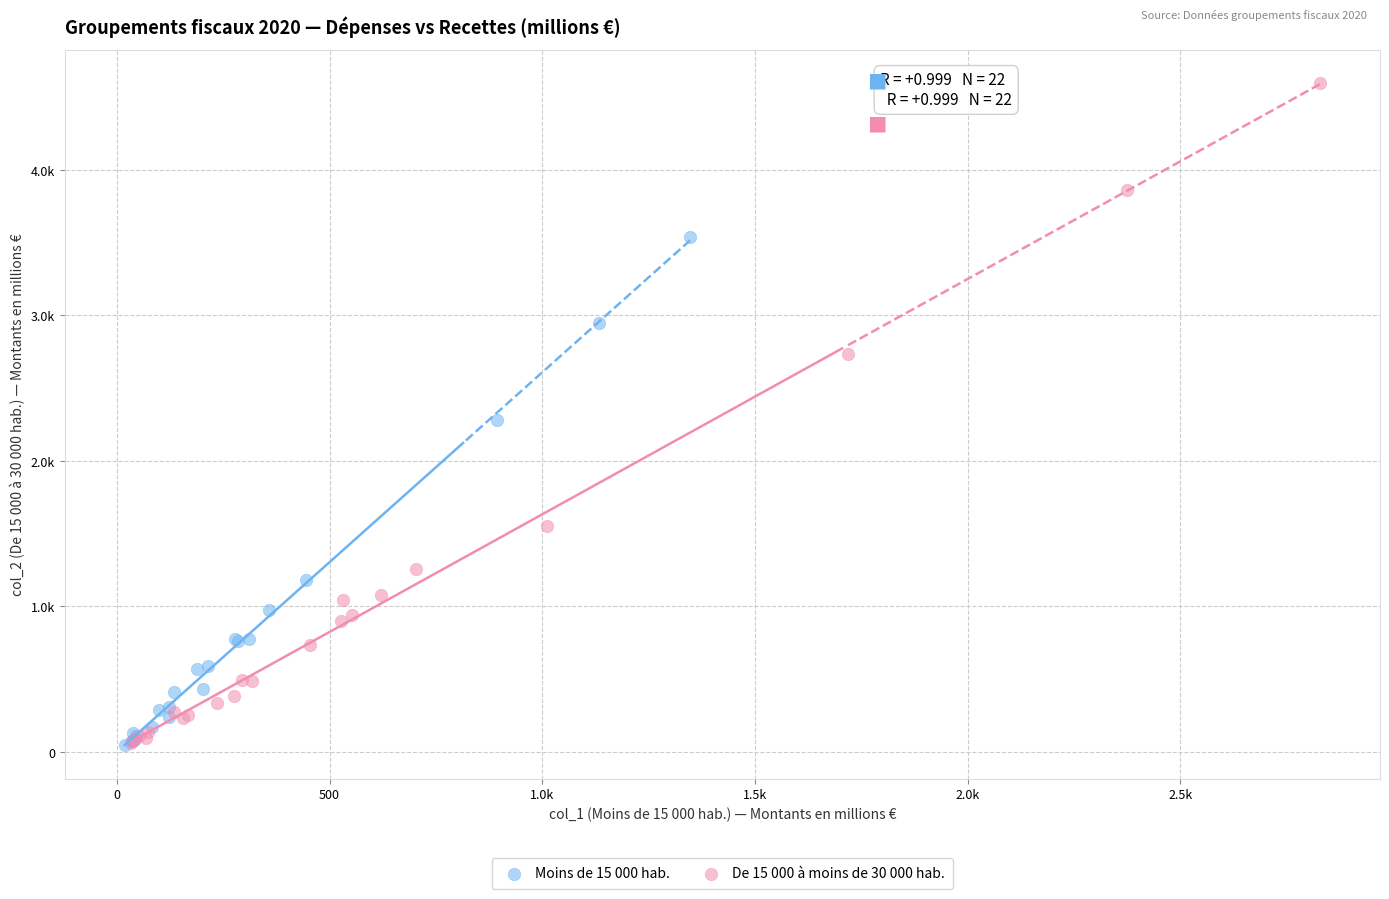

Which series has the largest Y range (max minus min)?

De 15 000 à moins de 30 000 hab.